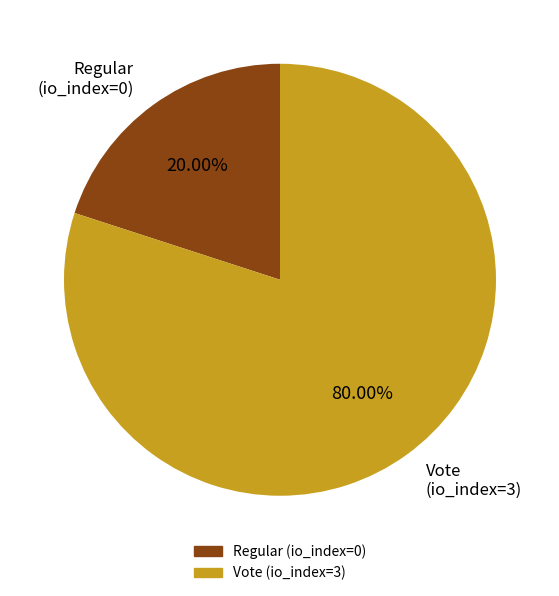

Between Vote (io_index=3) and Regular (io_index=0), which is larger?

Vote (io_index=3)